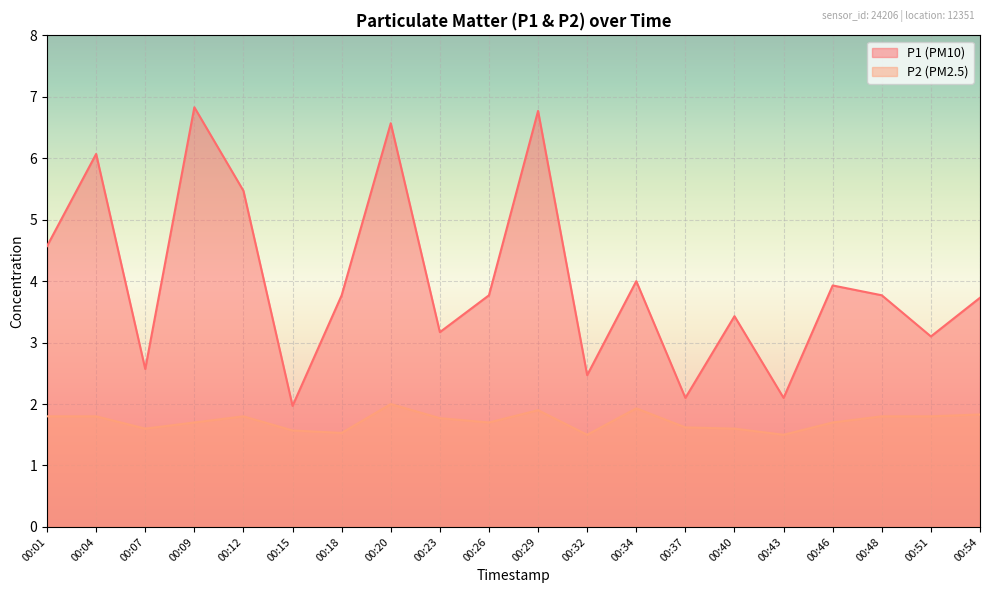

True or false: P1 and P2 intersect in this chart.

False